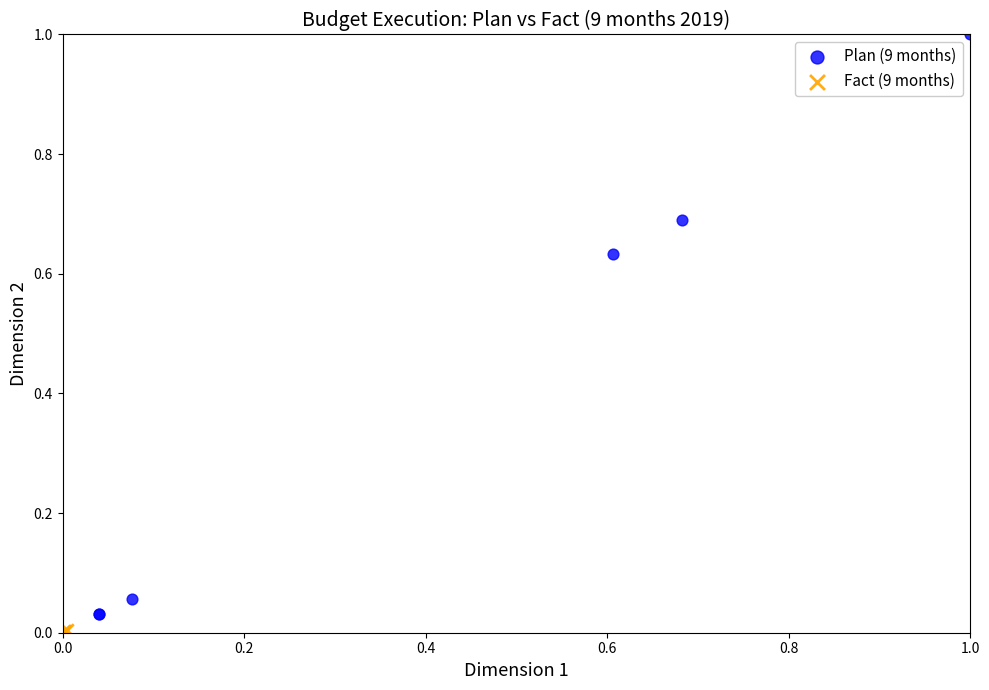

Which series reaches the maximum Y coordinate?

Plan (9 months)